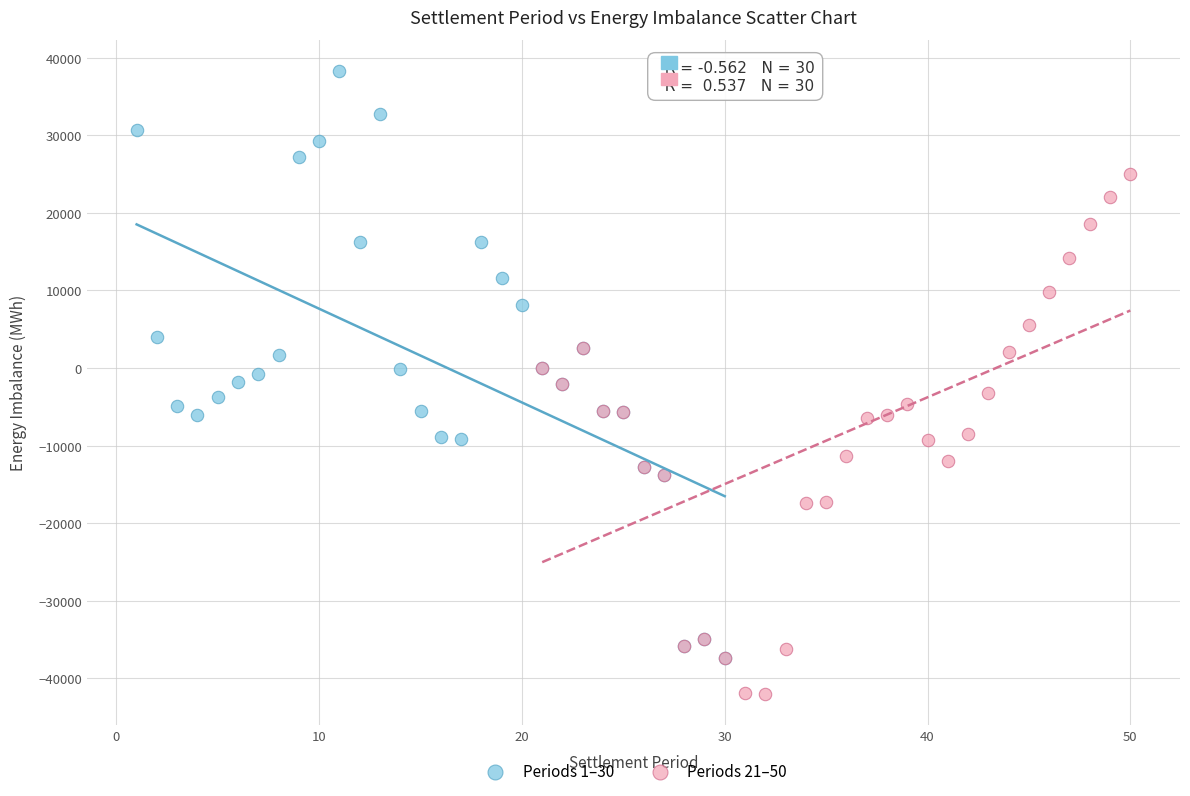

Which series reaches the minimum Y coordinate?

Periods 21–50